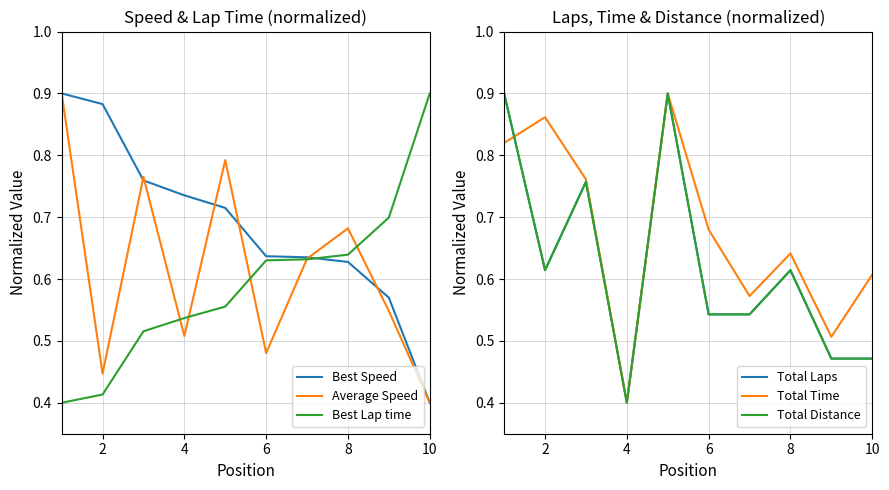

The Average Speed series shows 0.4 at 10. True or false?

True